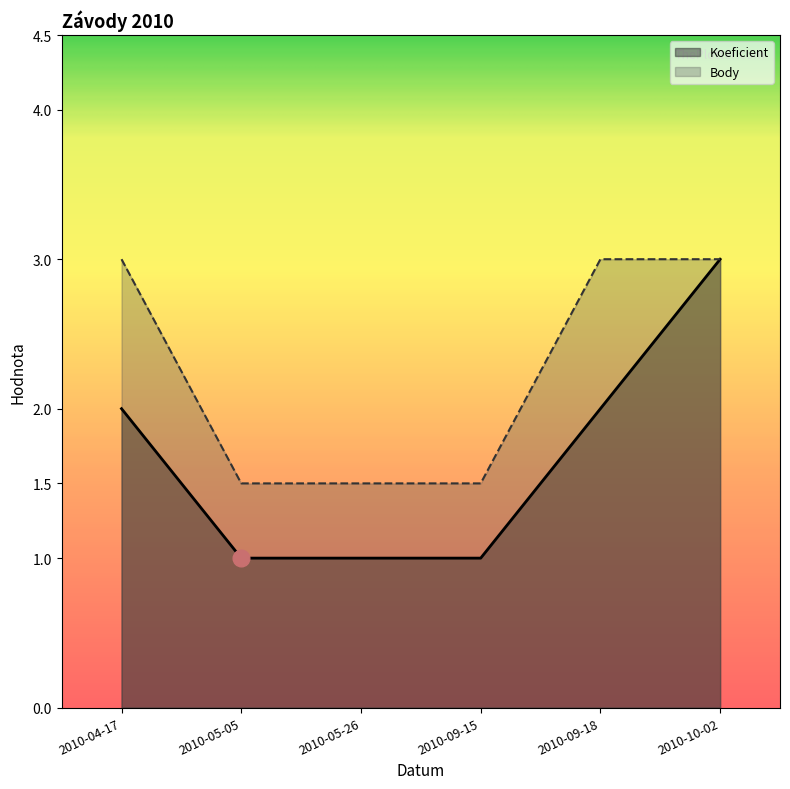

True or false: Koeficient has more than 2 interior local peaks.

False